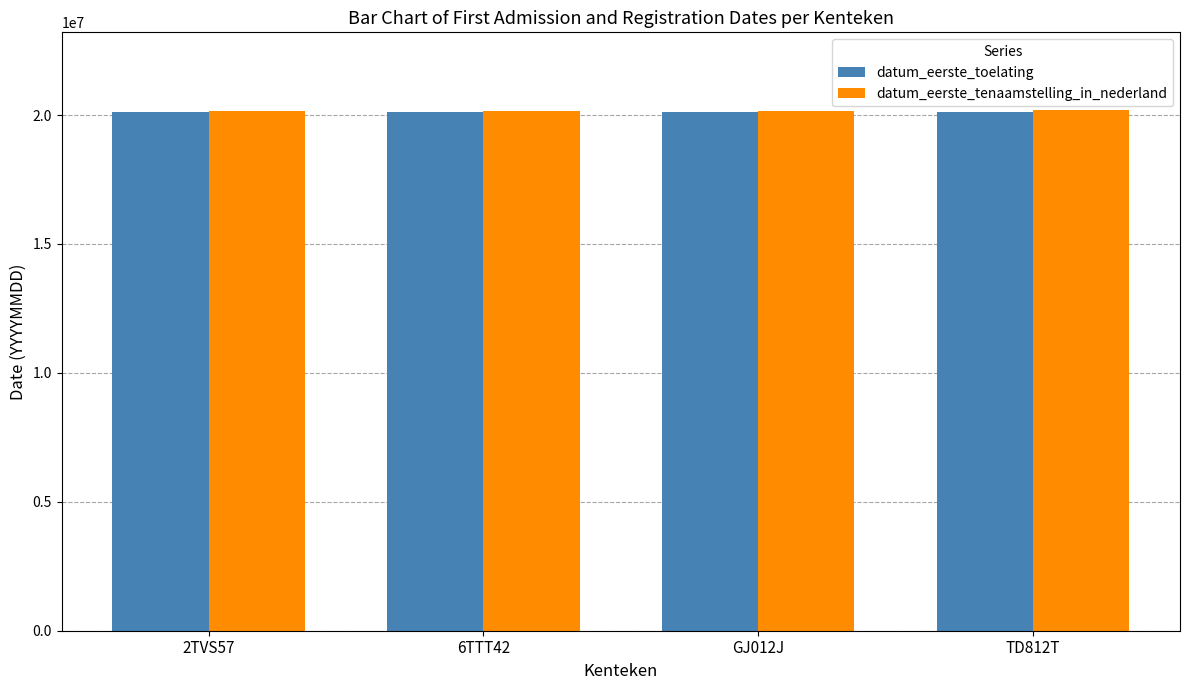

What is the total value across all series at GJ012J?

40271047